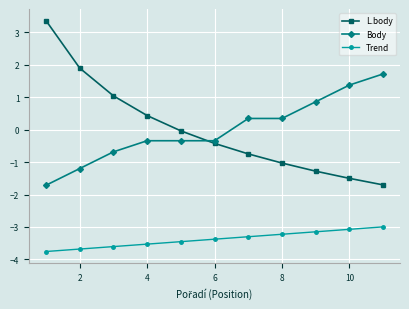

How many lines are shown in the chart?

3